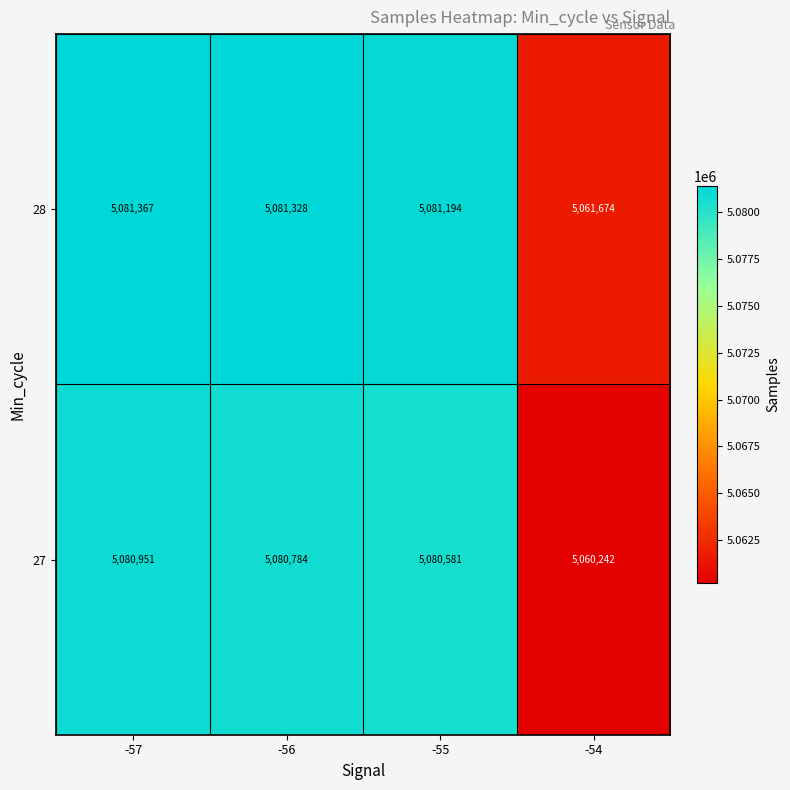

What is the difference between the second highest and second lowest values in the 28 series?

134